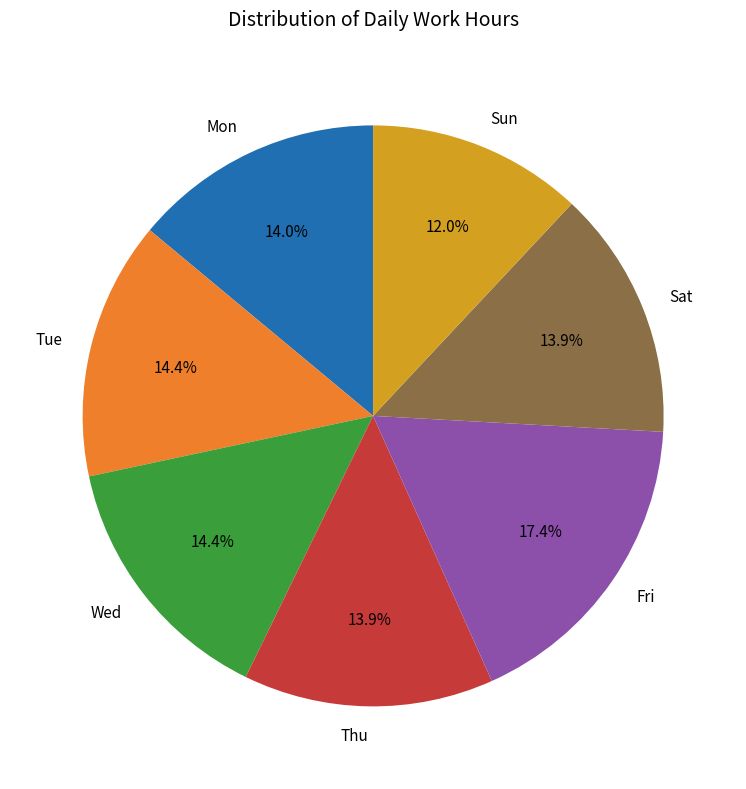

What is the largest slice in the pie chart?

Fri